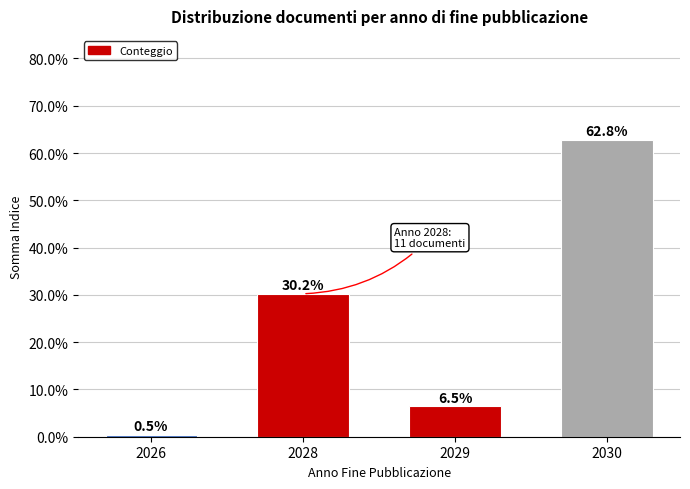

What is the sum of all values?

100.0